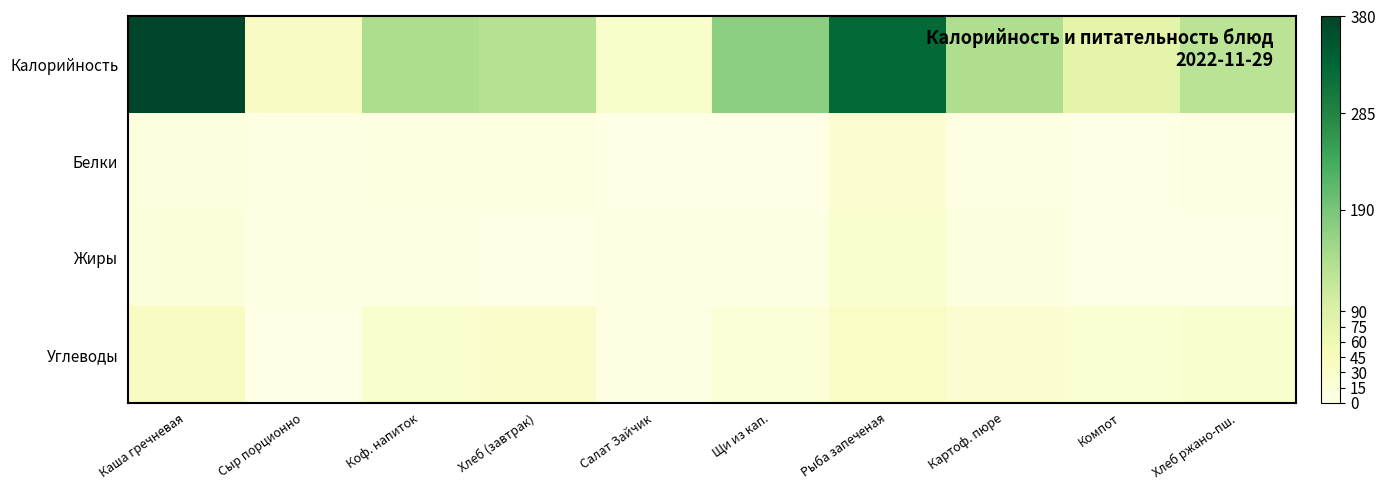

Reading left to right, what are all the values shown in this chart?

Калорийность: Каша гречневая=380.3	Сыр порционно=36.4	Коф. напиток=141.3	Хлеб (завтрак)=133.2	Салат Зайчик=31.0	Щи из кап.=171.8	Рыба запеченая=329.3	Картоф. пюре=138.8	Компот=76.8	Хлеб ржано-пш.=126.7
Белки: Каша гречневая=9.6	Сыр порционно=2.3	Коф. напиток=5.0	Хлеб (завтрак)=4.6	Салат Зайчик=0.1	Щи из кап.=1.4	Рыба запеченая=21.1	Картоф. пюре=3.2	Компот=0.2	Хлеб ржано-пш.=1.9
Жиры: Каша гречневая=13.1	Сыр порционно=3.0	Коф. напиток=3.2	Хлеб (завтрак)=0.5	Салат Зайчик=3.0	Щи из кап.=4.0	Рыба запеченая=27.1	Картоф. пюре=9.2	Компот=0.0	Хлеб ржано-пш.=0.4
Углеводы: Каша гречневая=38.4	Сыр порционно=0.0	Коф. напиток=24.7	Хлеб (завтрак)=29.5	Салат Зайчик=2.3	Щи из кап.=16.3	Рыба запеченая=35.2	Картоф. пюре=22.0	Компот=19.4	Хлеб ржано-пш.=23.9